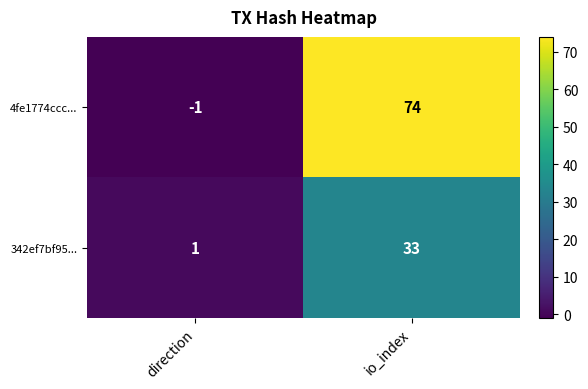

What is the sum of the 342ef7bf95... values at direction and io_index?

34